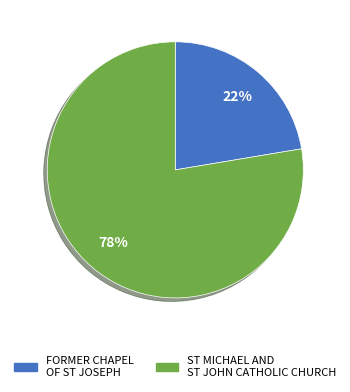

Combined, do ST MICHAEL AND ST JOHN CATHOLIC CHURCH and FORMER CHAPEL OF ST JOSEPH account for over 50%?

Yes